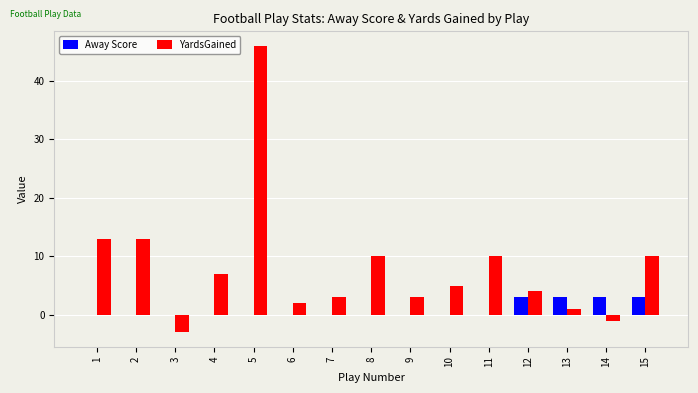

At which category is the sum across all series the highest?

5